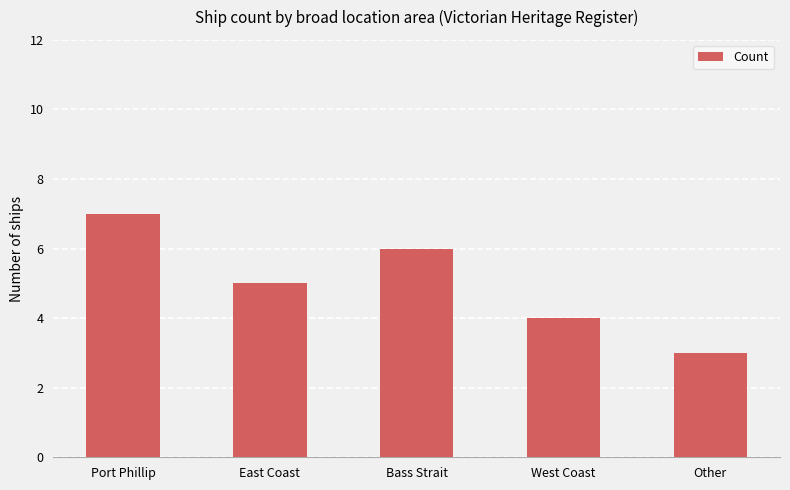

What is the label of the 3rd bar from the left?

Bass Strait